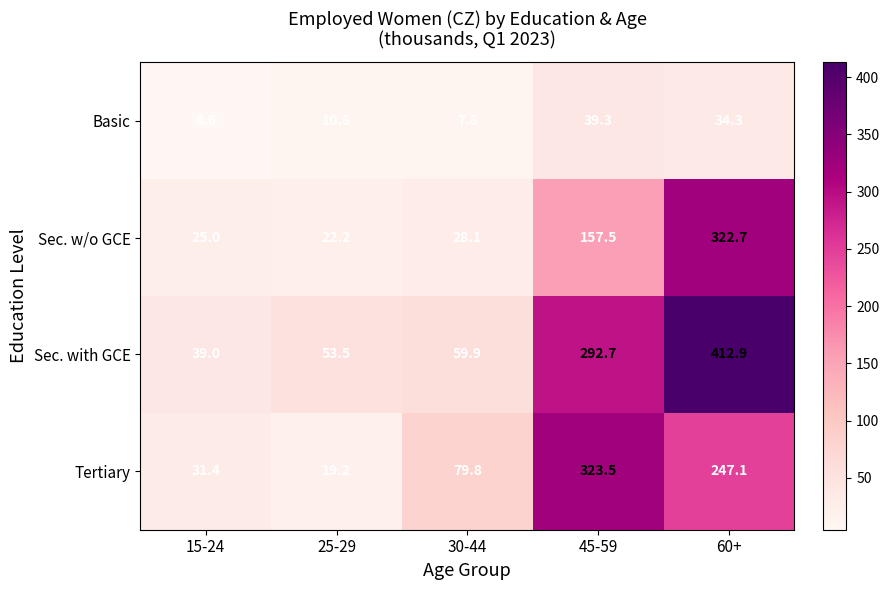

What is the difference between the second highest and minimum values in the Sec. with GCE series?

253.7